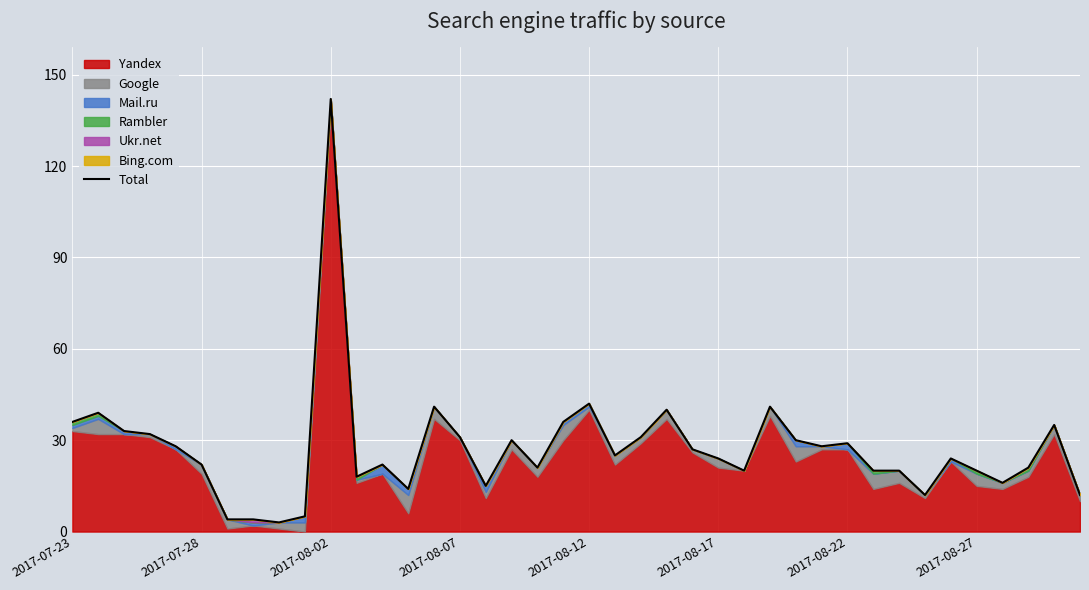

What is the difference between the values at 38 and 32?

15